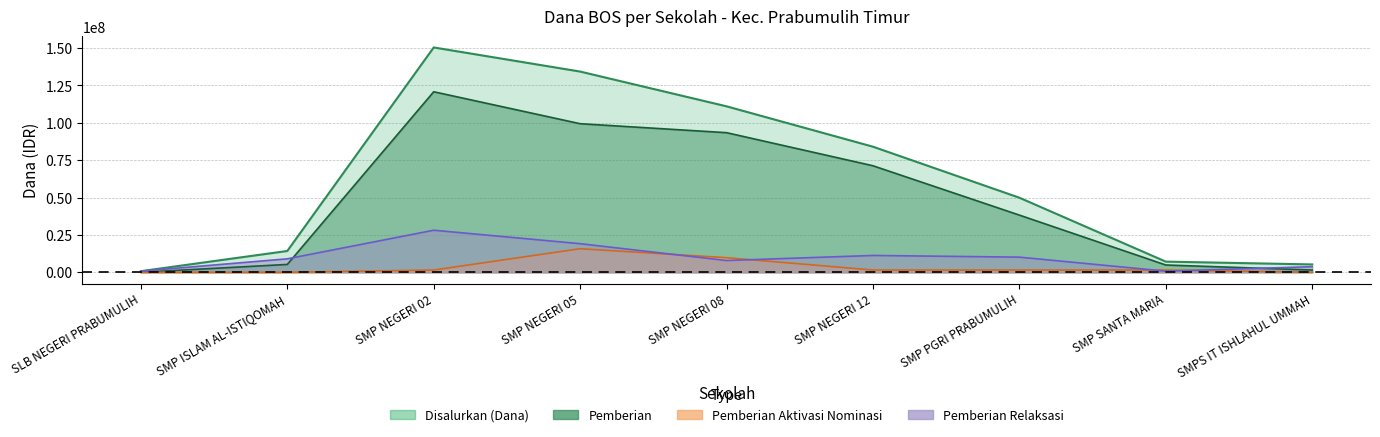

What is the label of the 9th point from the right?

SLB NEGERI PRABUMULIH